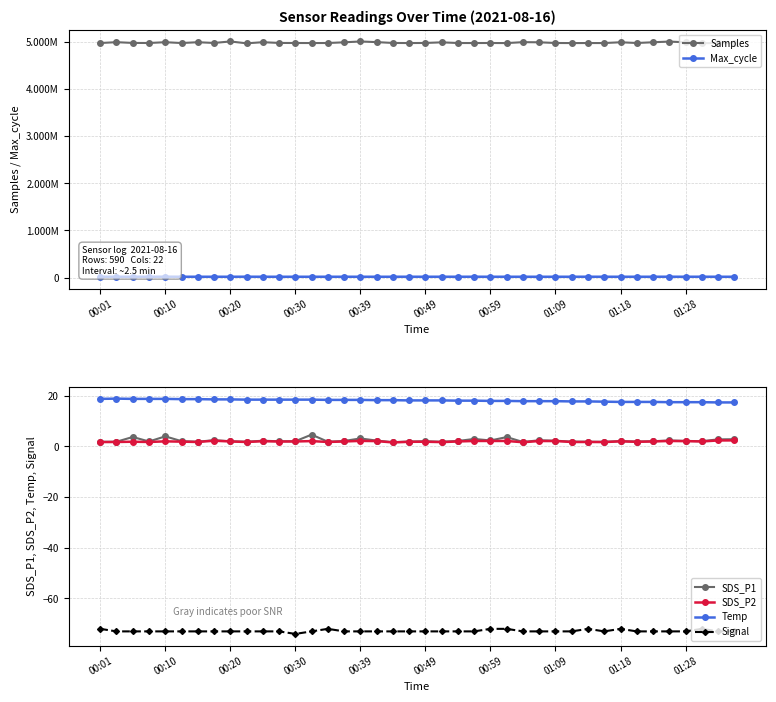

How many lines are shown in the chart?

6